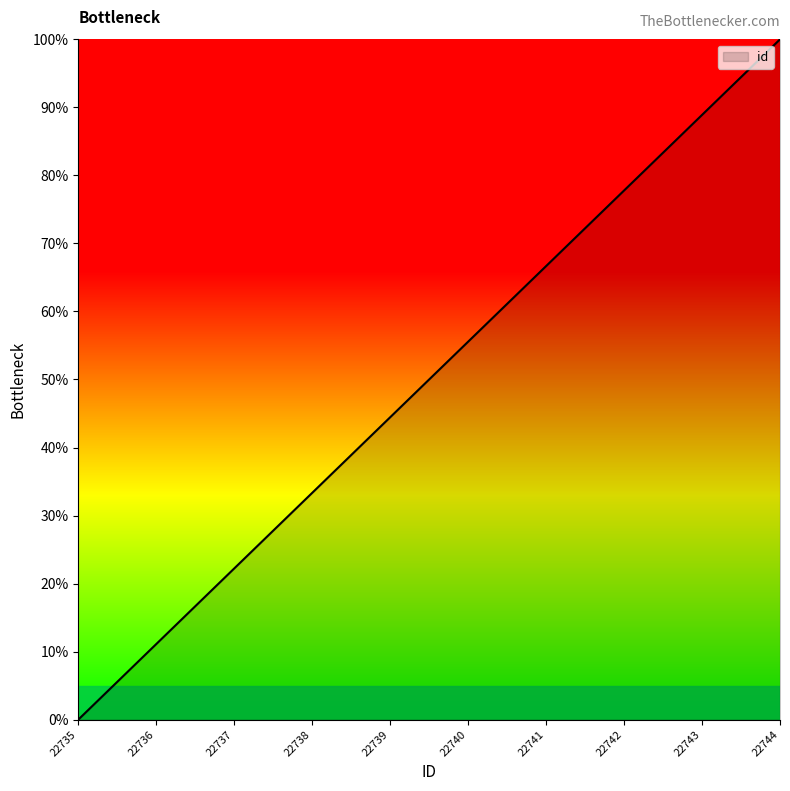

What is the maximum value shown in the chart?

100.0